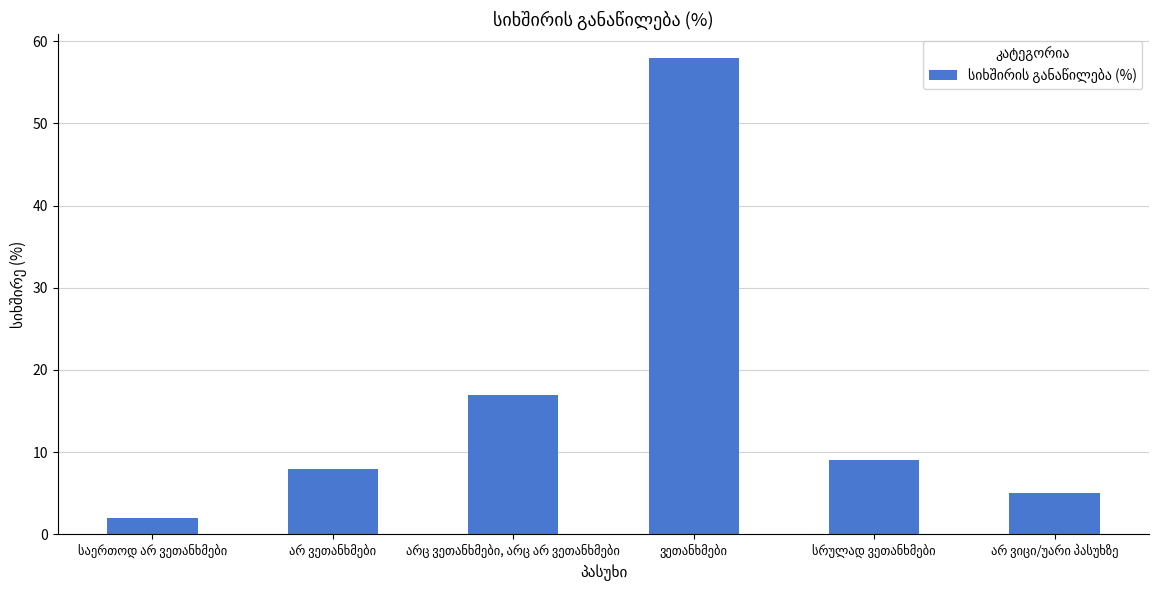

What is the sum of all values?

99